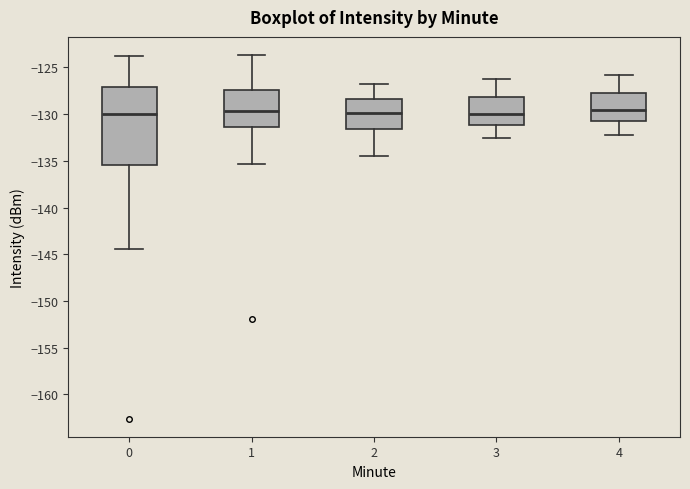

Which box is the tallest, from its lower edge to its upper edge?

0